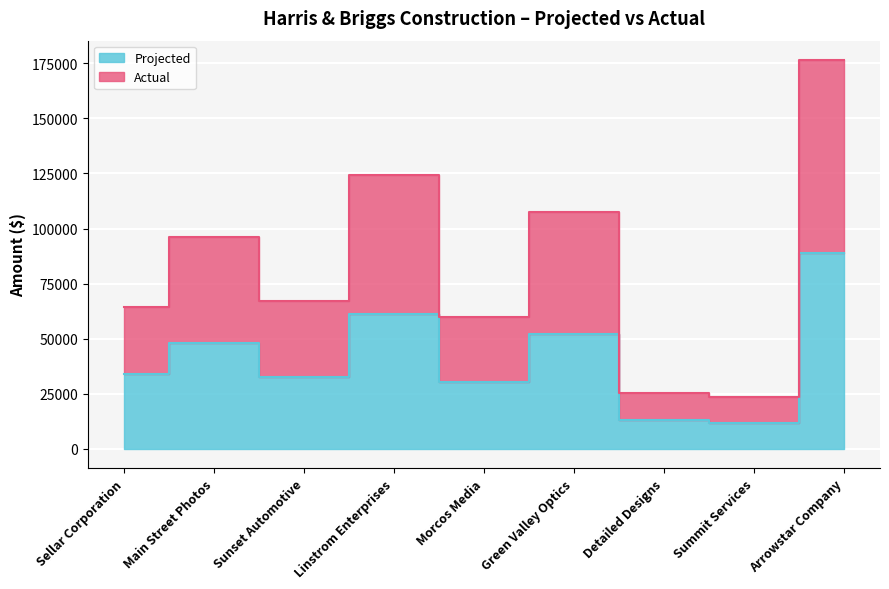

Between Sunset Automotive and Morcos Media, which series saw the biggest shift?

Actual